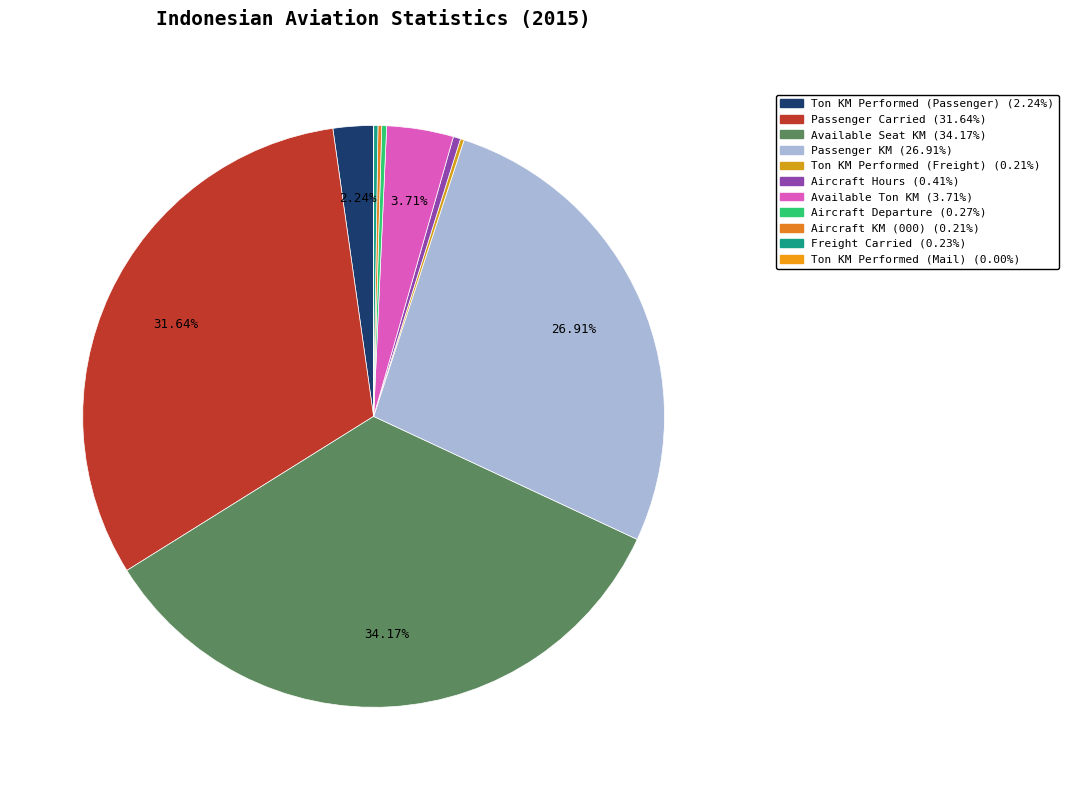

How many segments does this pie chart have?

11